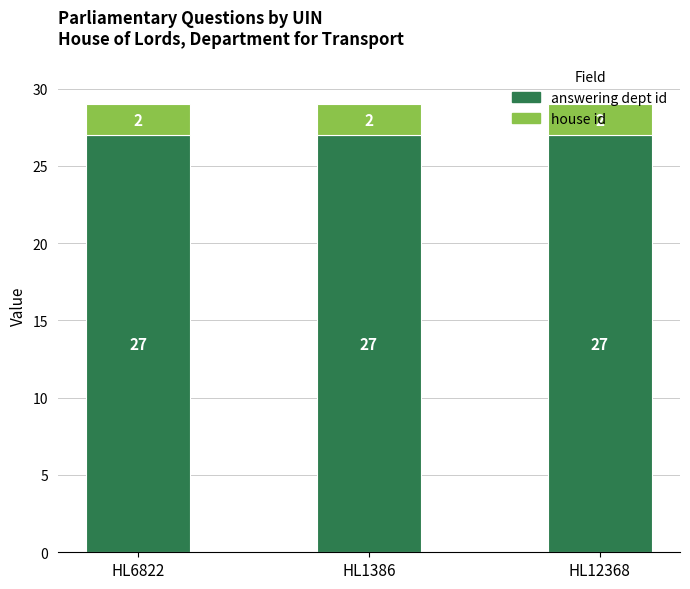

What is the total value across all series at HL12368?

29